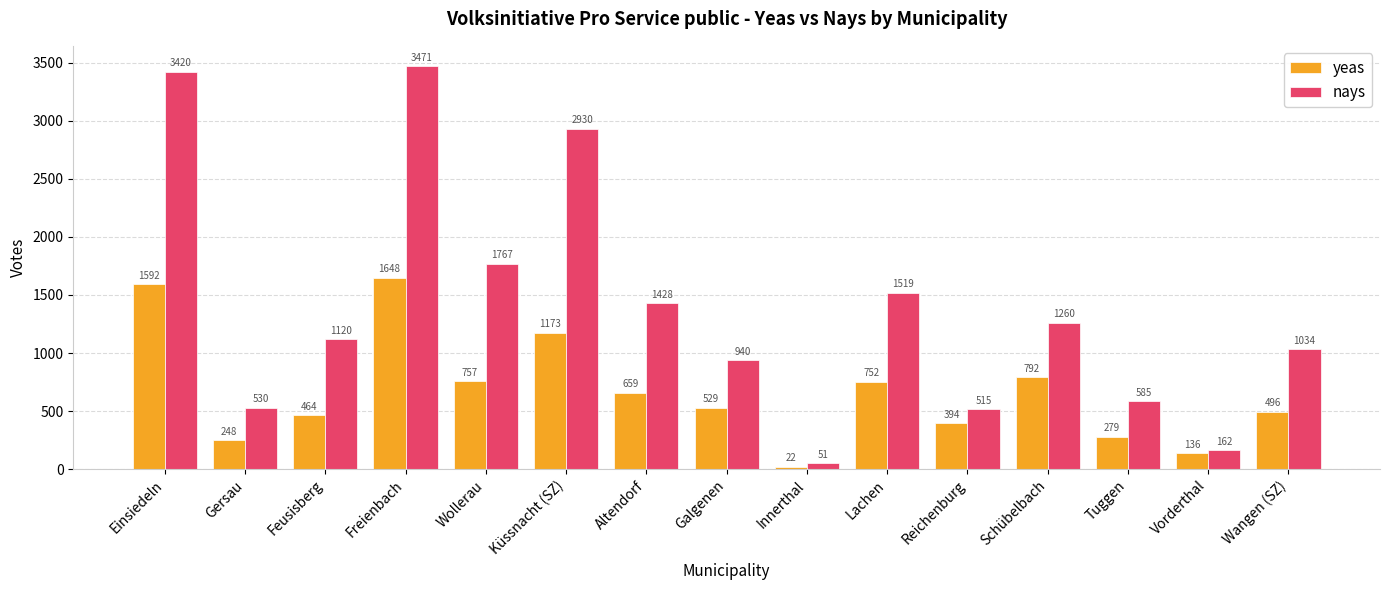

How many bars are there in each group?

2